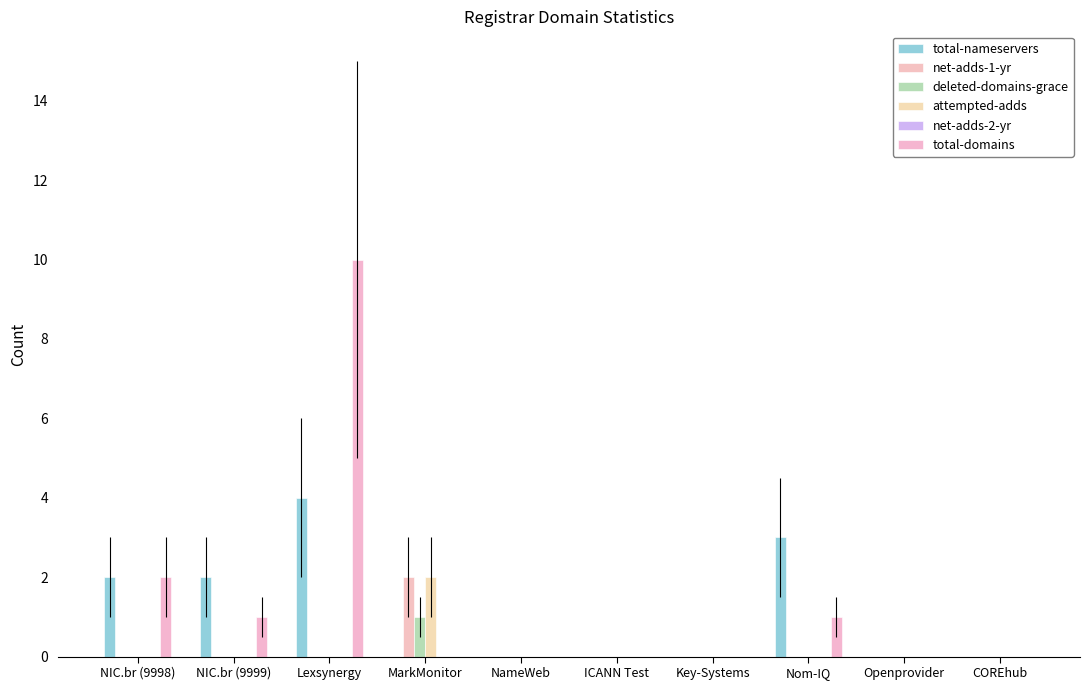

List the series in order of their peak value, lowest first.

net-adds-2-yr, deleted-domains-grace, net-adds-1-yr, attempted-adds, total-nameservers, total-domains